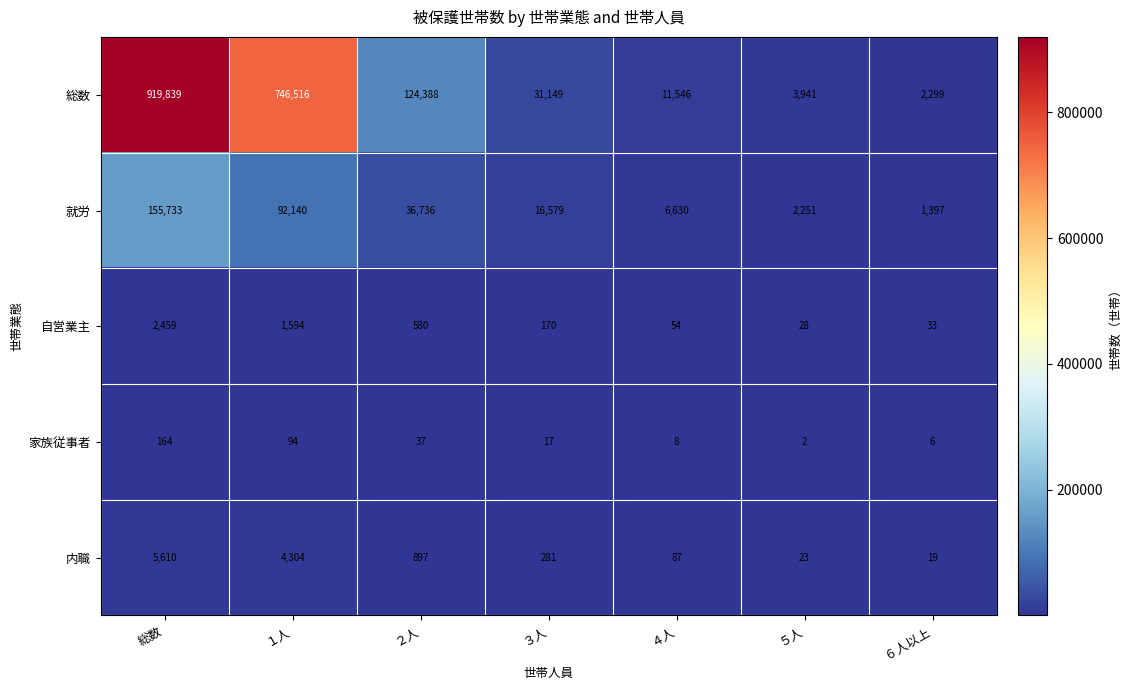

Which series has the largest range (max minus min)?

総数